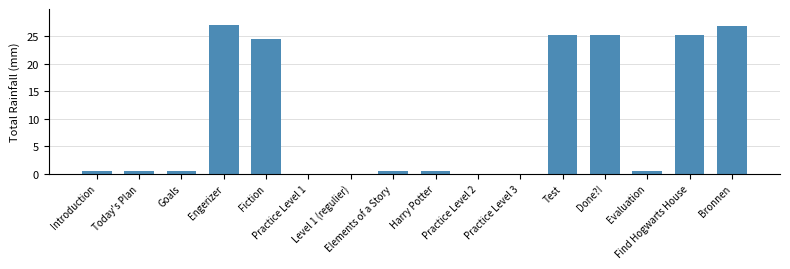

What is the maximum value shown in the chart?

27.0